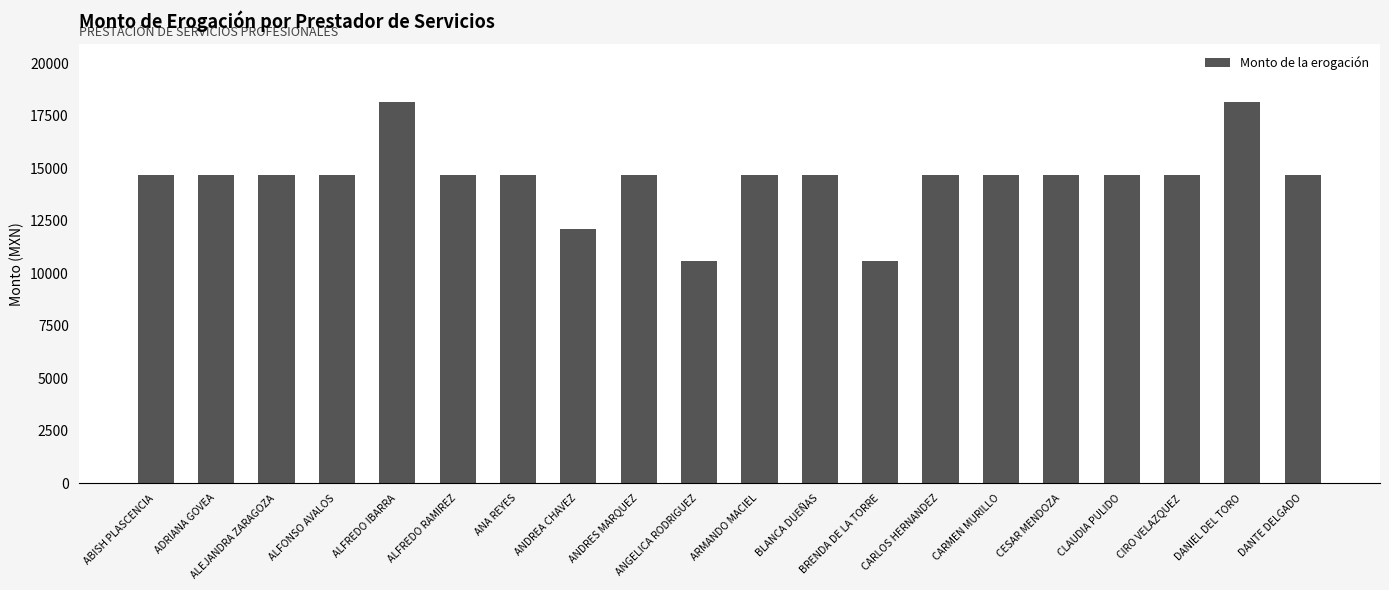

What value does the data have at ANGELICA RODRIGUEZ?

10595.4